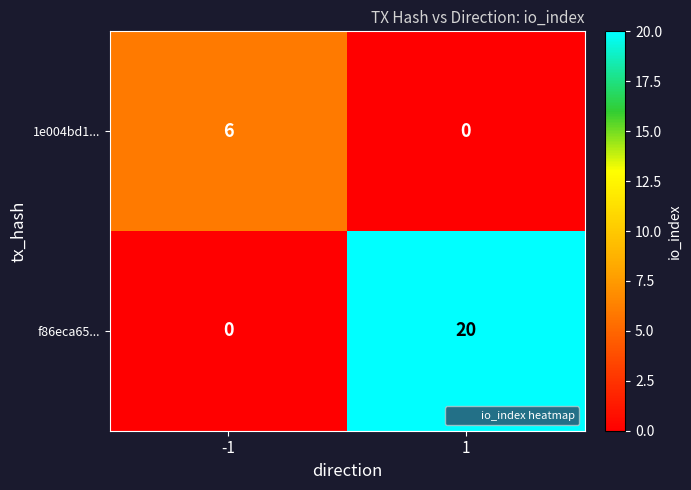

What is the average value of the f86eca65... series?

10